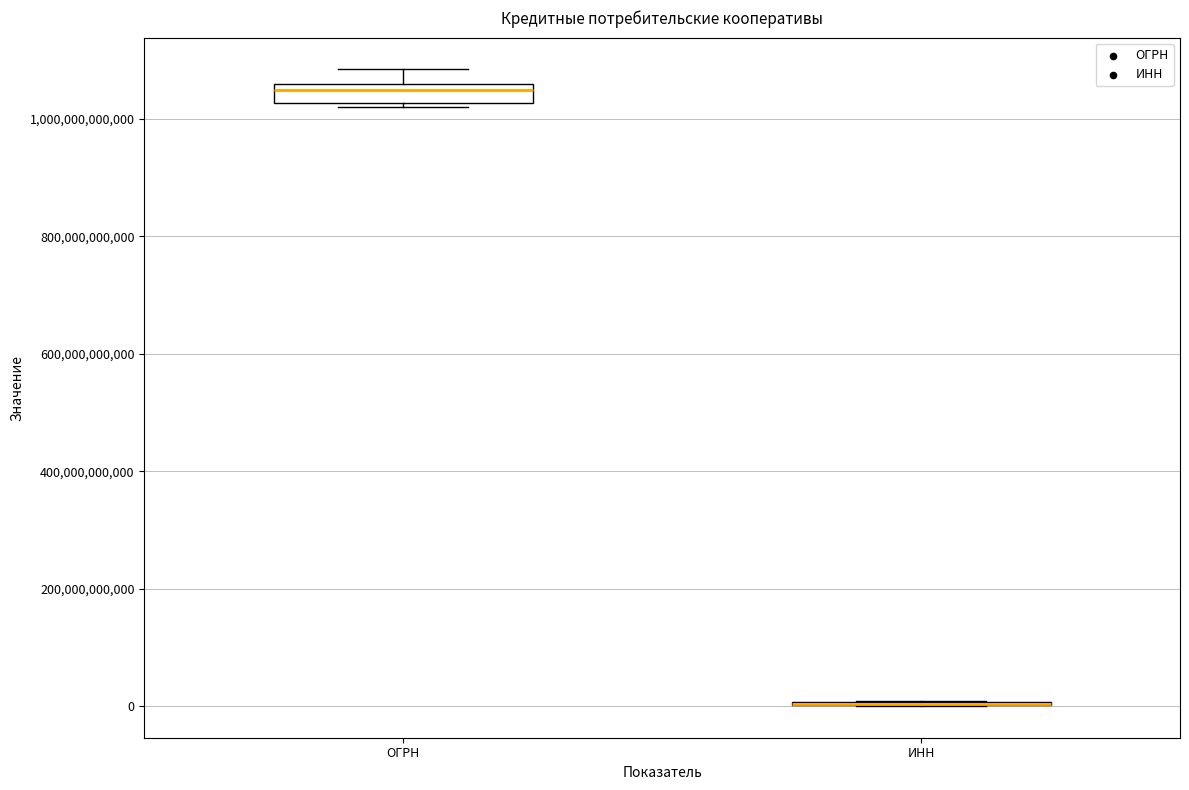

Reading left to right, read every box against the y-axis: the position of its median line, the range the box covers, and the ends of its whiskers. The values are not printed on the chart, so give them approximately, as read against the axis.

ОГРН: median 1040000000000, box 1020000000000 to 1060000000000, whiskers 1020000000000 (just below the box's lower edge) to 1080000000000
ИНН: box collapsed to a line at 0, whiskers 0 to 0